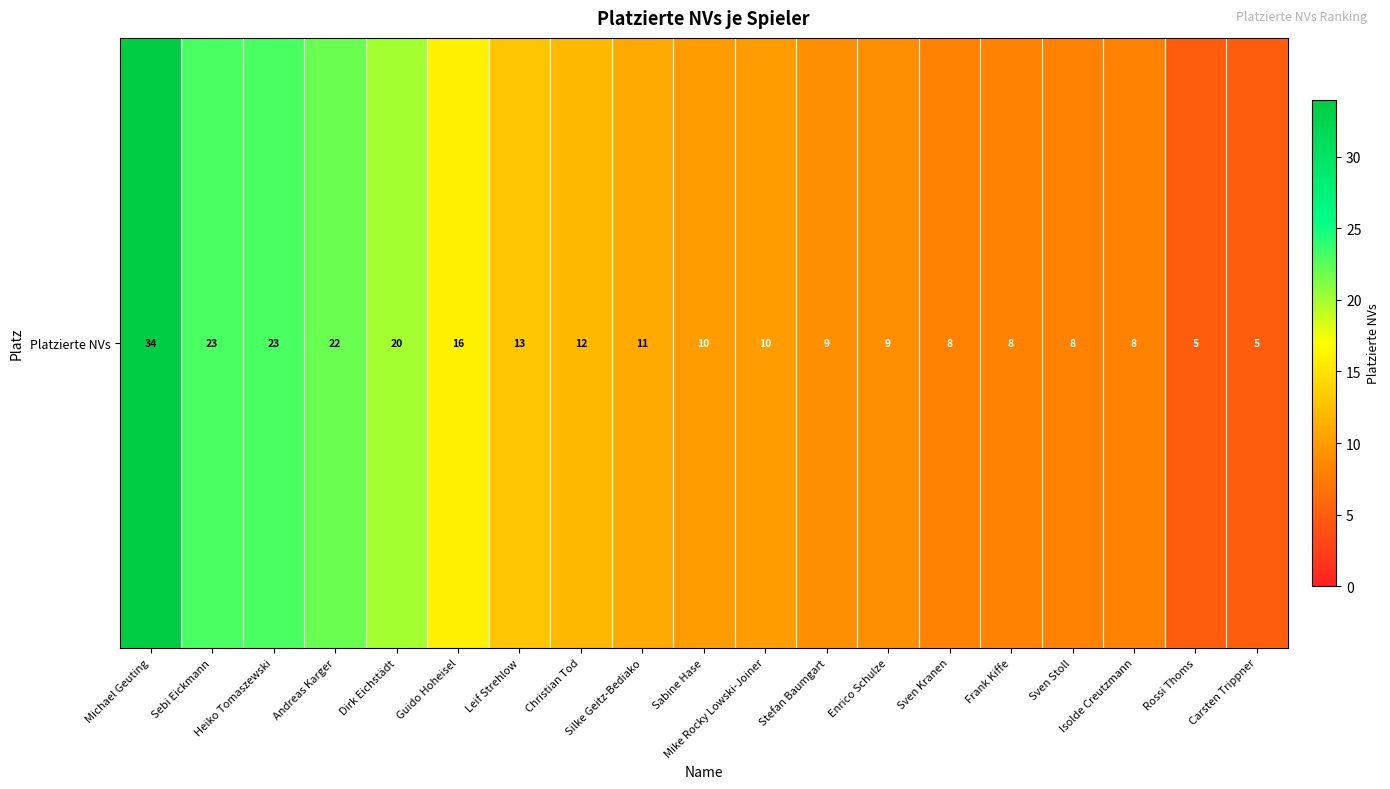

Where is the data nearest to the value 19?

Dirk Eichstädt